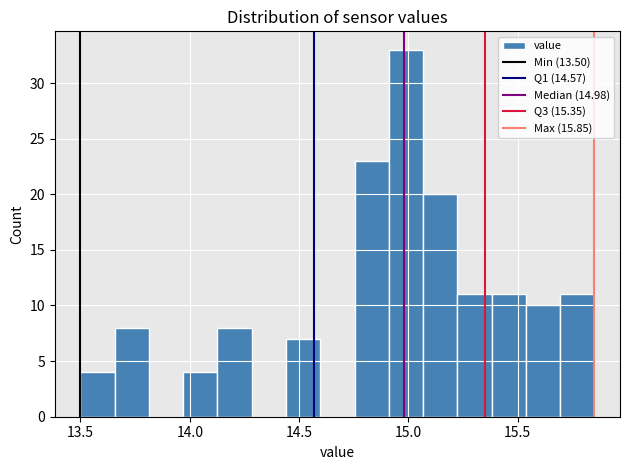

Read against the x-axis, roughly where is the centre of the tallest bar?

15.00